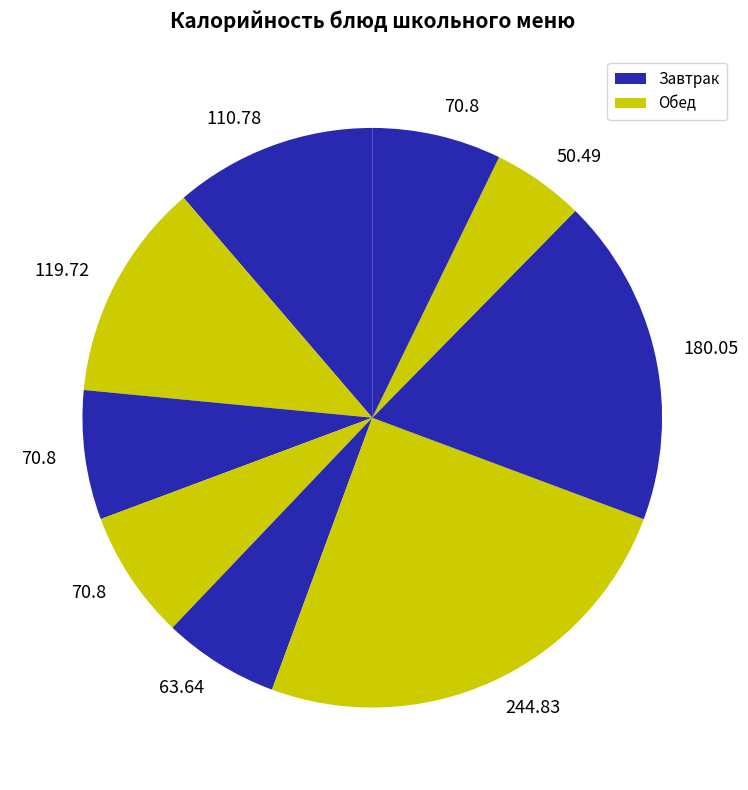

To the nearest percent, what is the average slice percentage?

11%